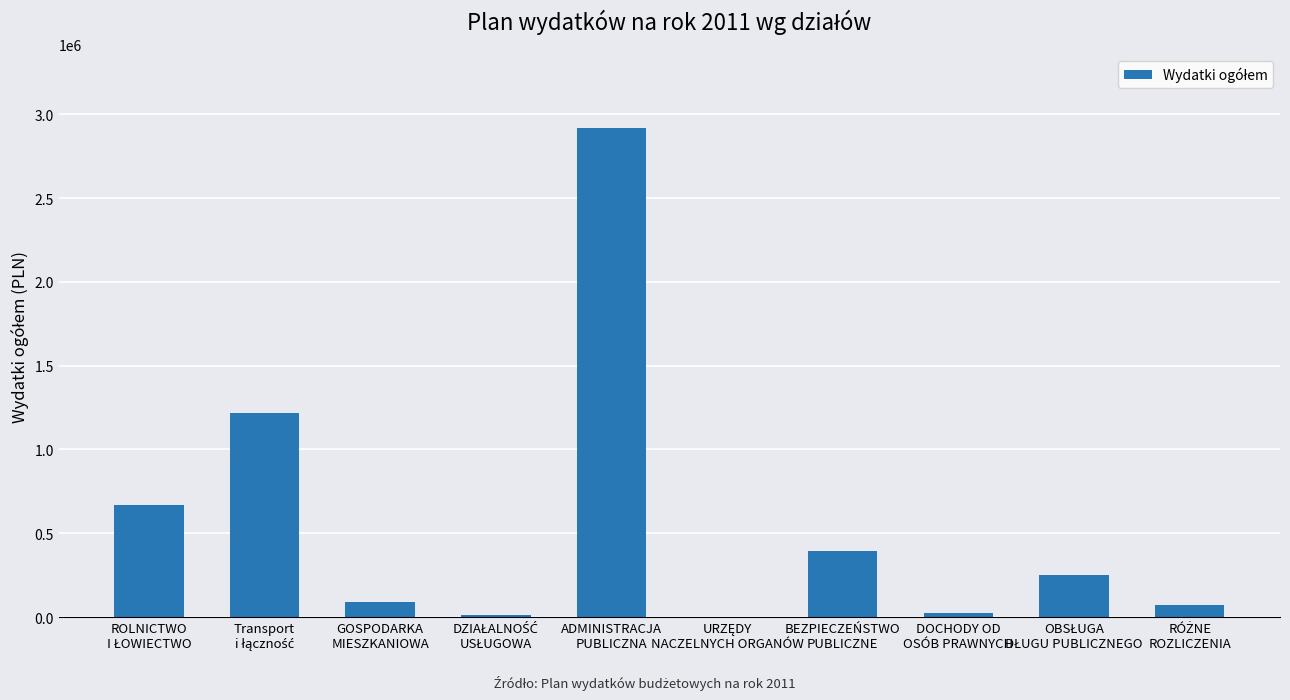

What is the sum of all values?

5654991.8